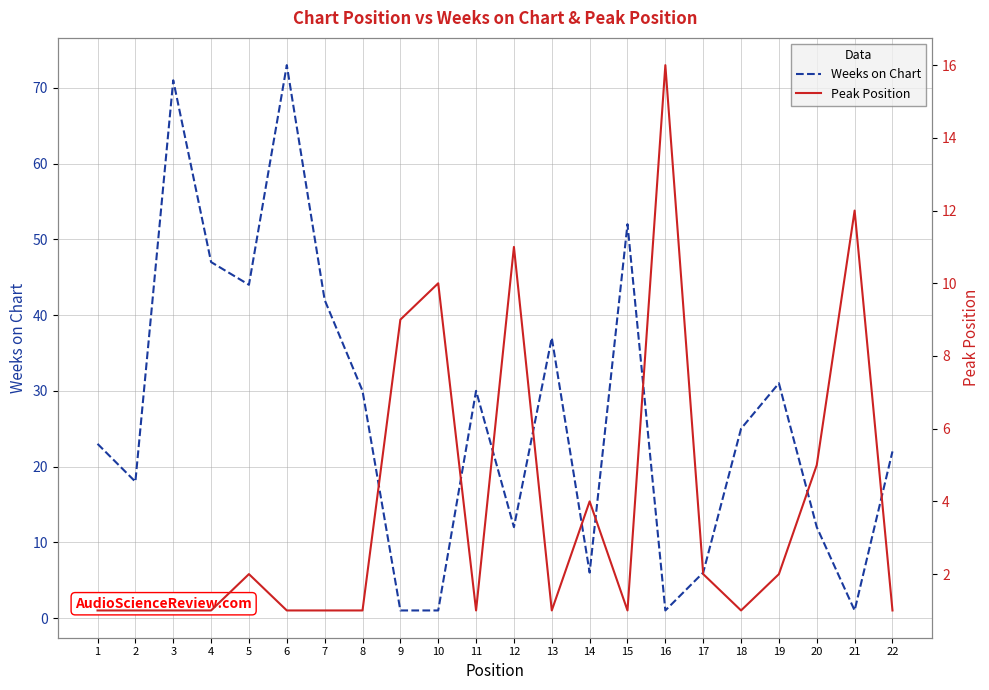

Reading left to right, transcribe all the data shown in this chart.

Weeks on Chart: 23	18	71	47	44	73	42	30	1	1	30	12	37	6	52	1	6	25	31	12	1	22
Peak Position: 1	1	1	1	2	1	1	1	9	10	1	11	1	4	1	16	2	1	2	5	12	1